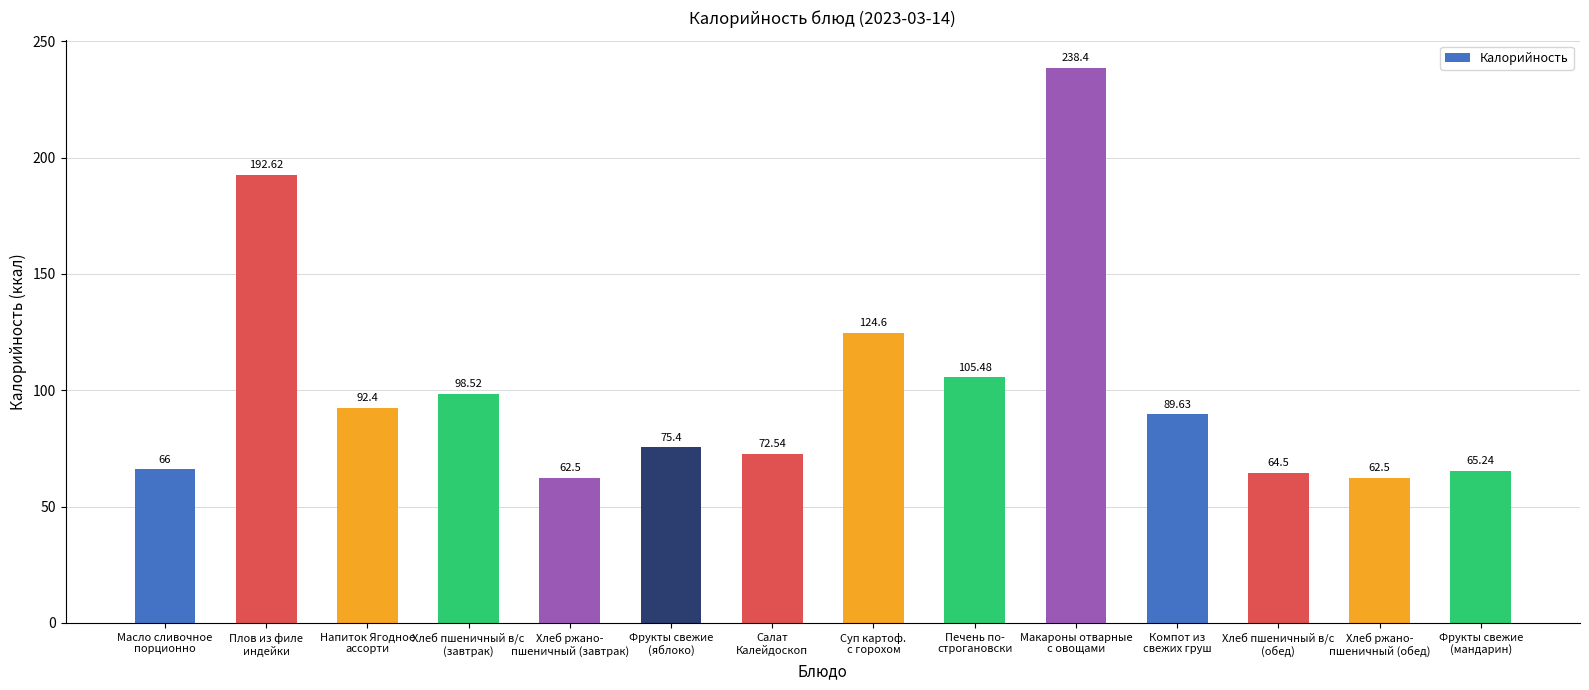

How many bars are there in total?

14